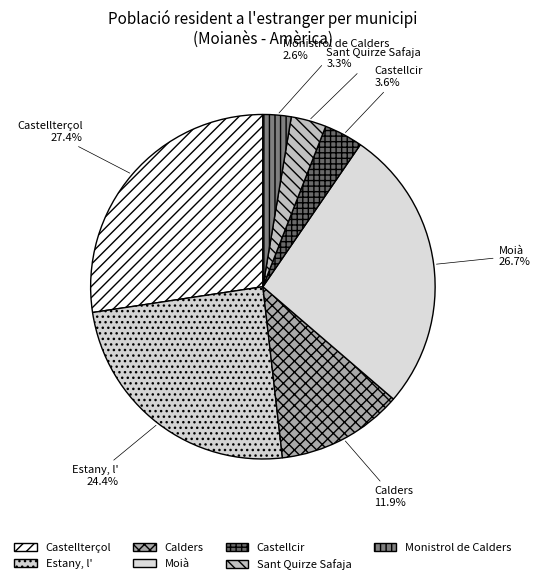

Is there a majority slice in this chart?

No